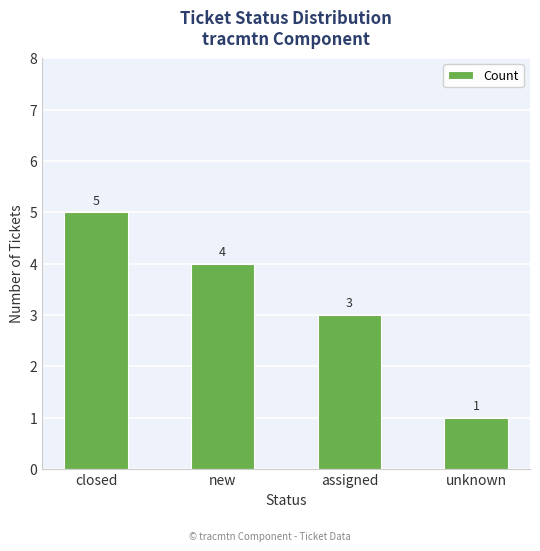

Reading left to right, extract all data points from this chart.

5	4	3	1